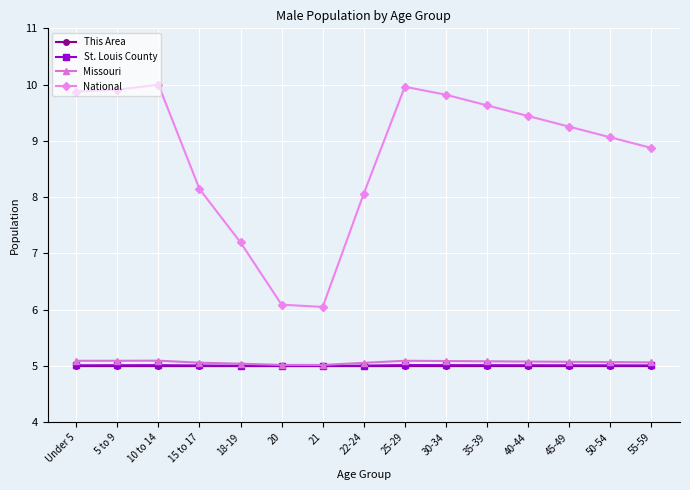

What is the value of the St. Louis County point at the 9th from the left?

5.0